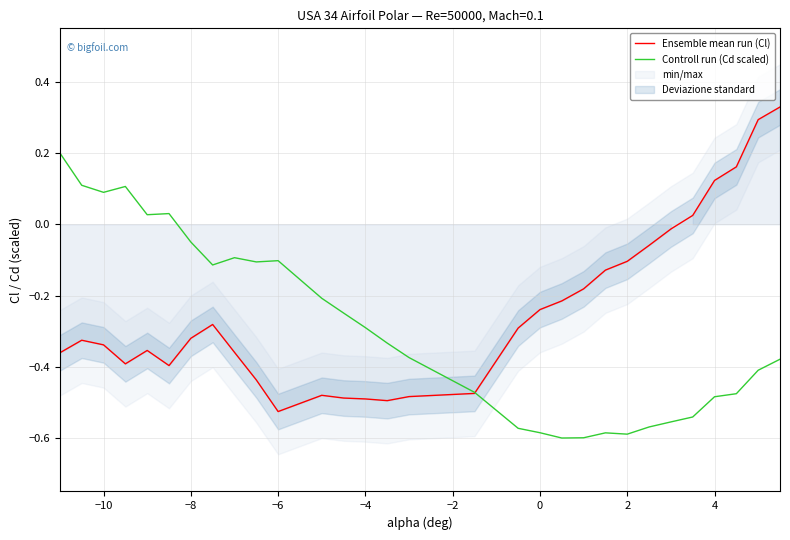

The value of Ensemble mean run (Cl) at 2 is -0.0. True or false?

False